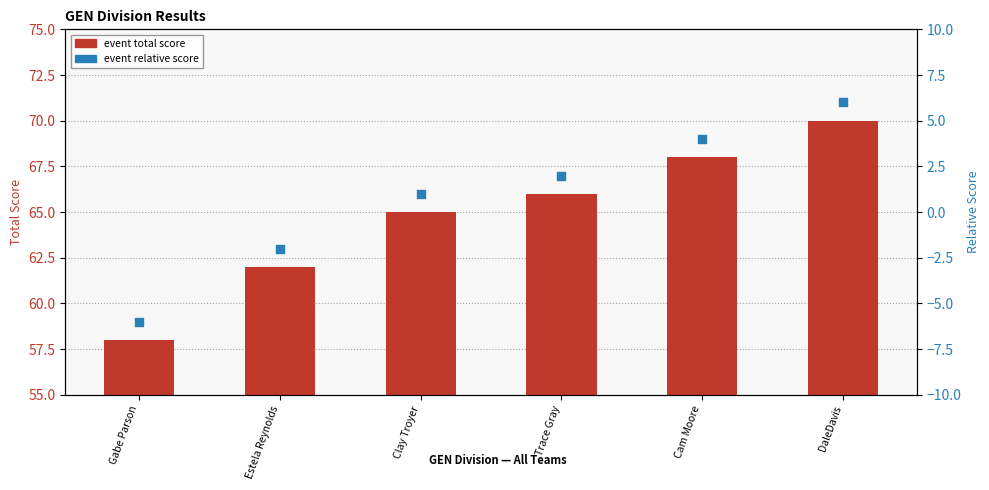

Which series has the largest total across all categories?

event total score